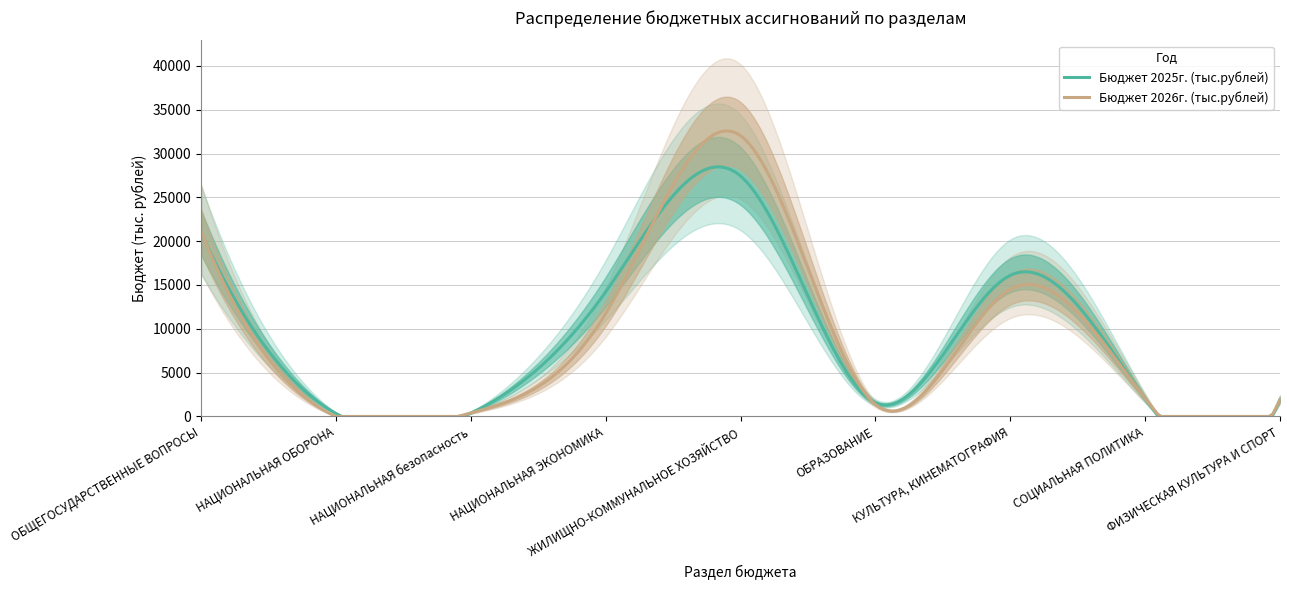

What are all the series names shown in the legend?

Бюджет 2025г. (тыс.рублей), Бюджет 2026г. (тыс.рублей)